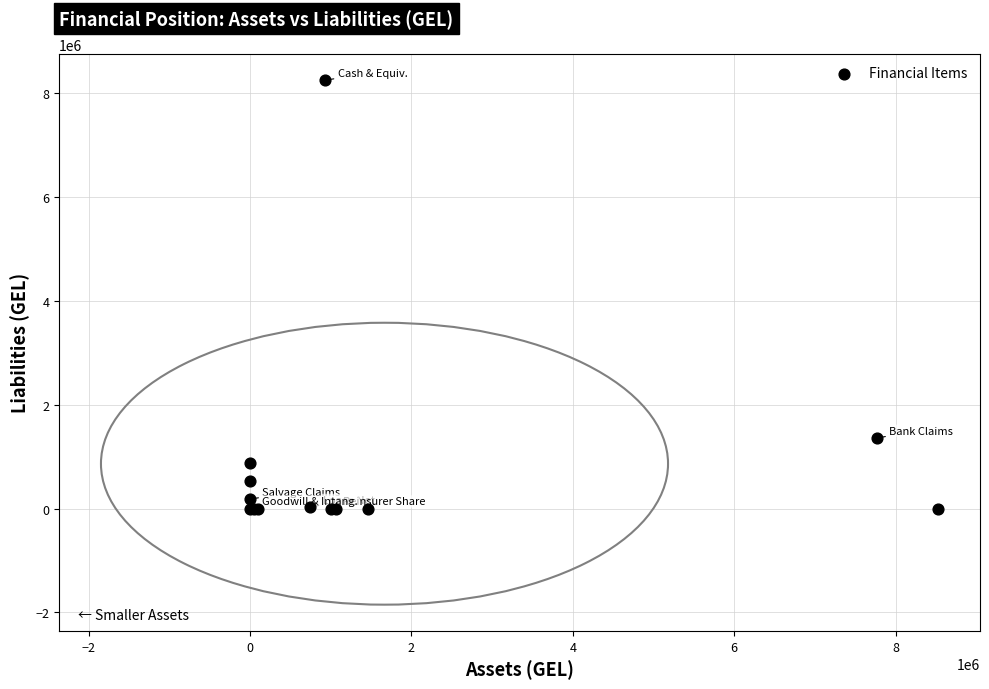

What Y value in the scatter plot is closest to 4128552?

1361303.9